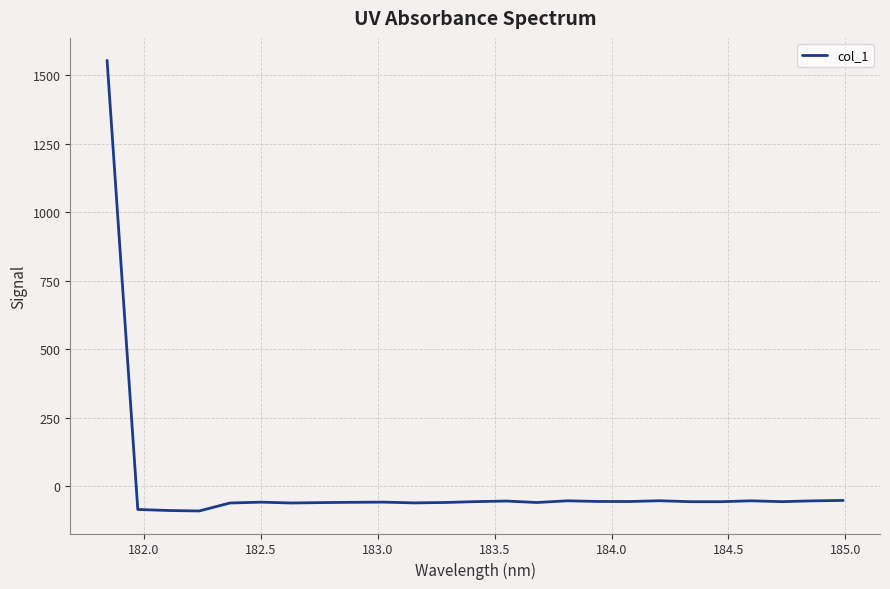

What is the minimum value shown in the chart?

-90.8